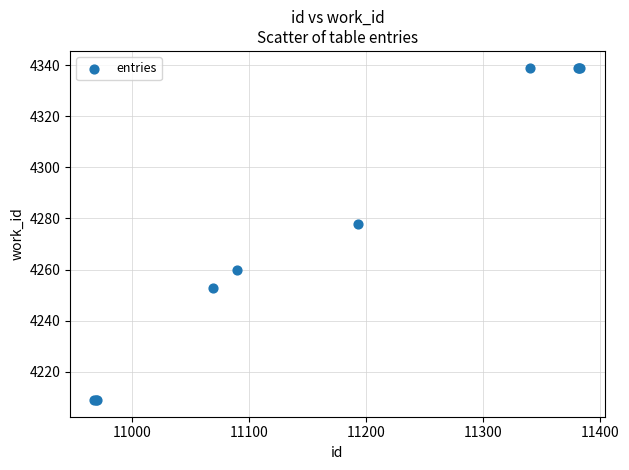

What Y value in the scatter plot is closest to 4274?

4278